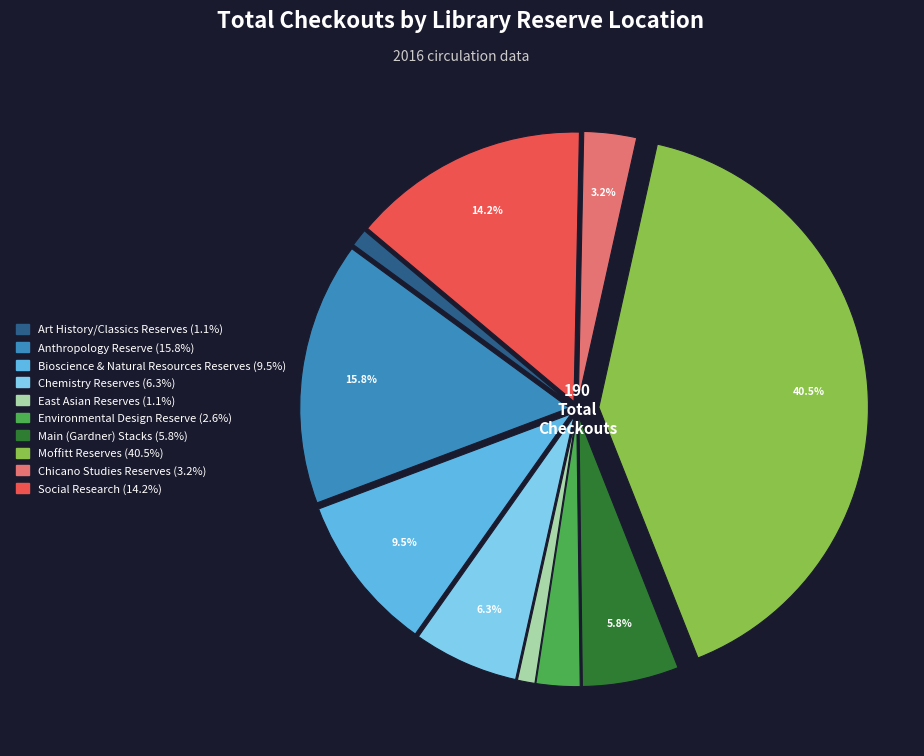

How many segments does this pie chart have?

10